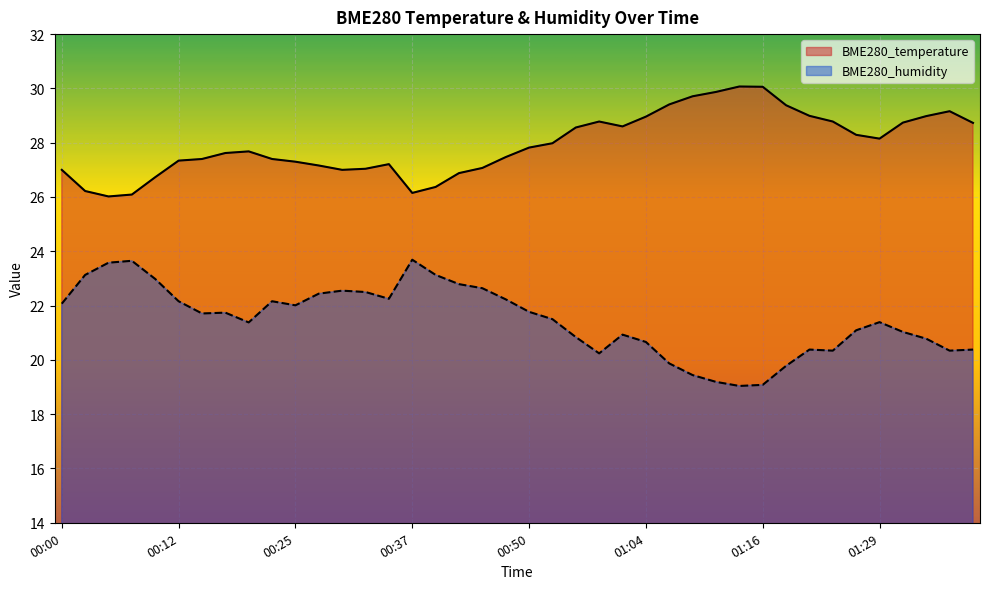

True or false: BME280_temperature and BME280_humidity intersect in this chart.

False